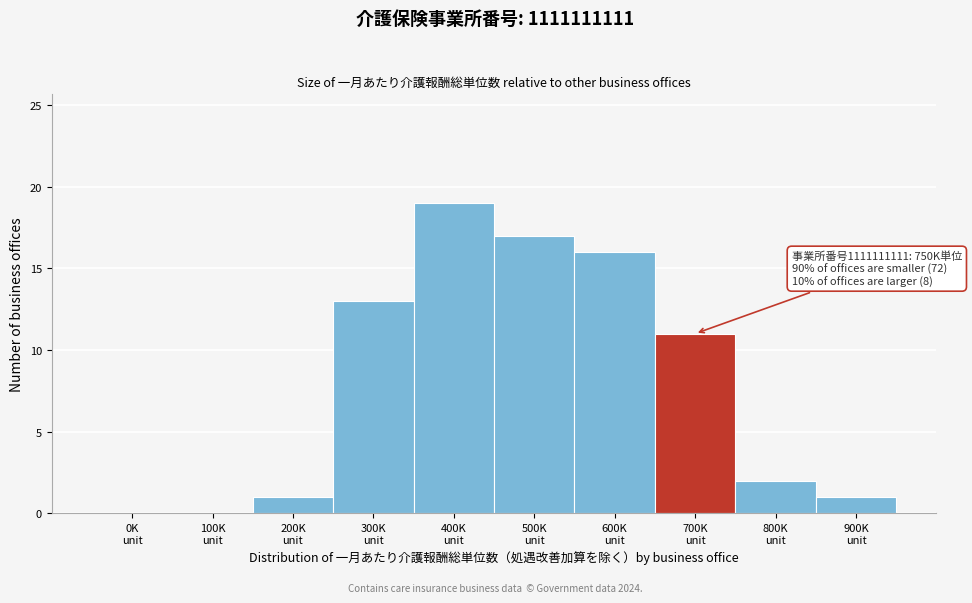

What is the sum of all values?

80